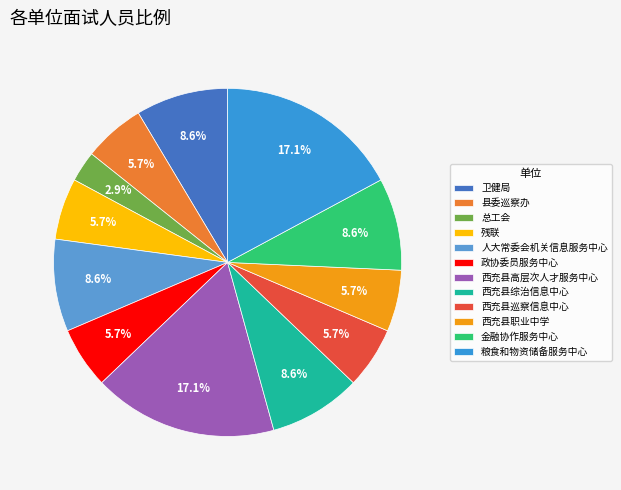

To the nearest percent, what is the difference between the largest and smallest slice percentages?

14%